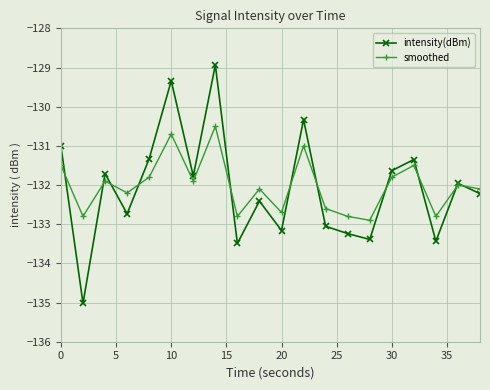

Rank the series by their maximum value, from lowest to highest.

smoothed, intensity(dBm)